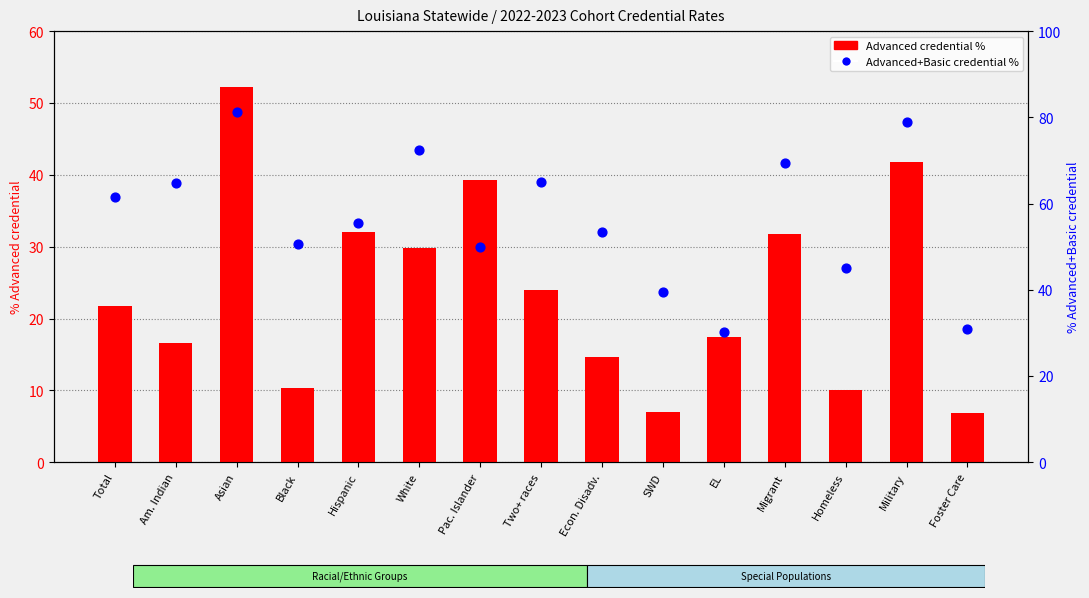

Is the value of Advanced credential % at Foster Care greater than the value of Advanced+Basic credential % at SWD?

No